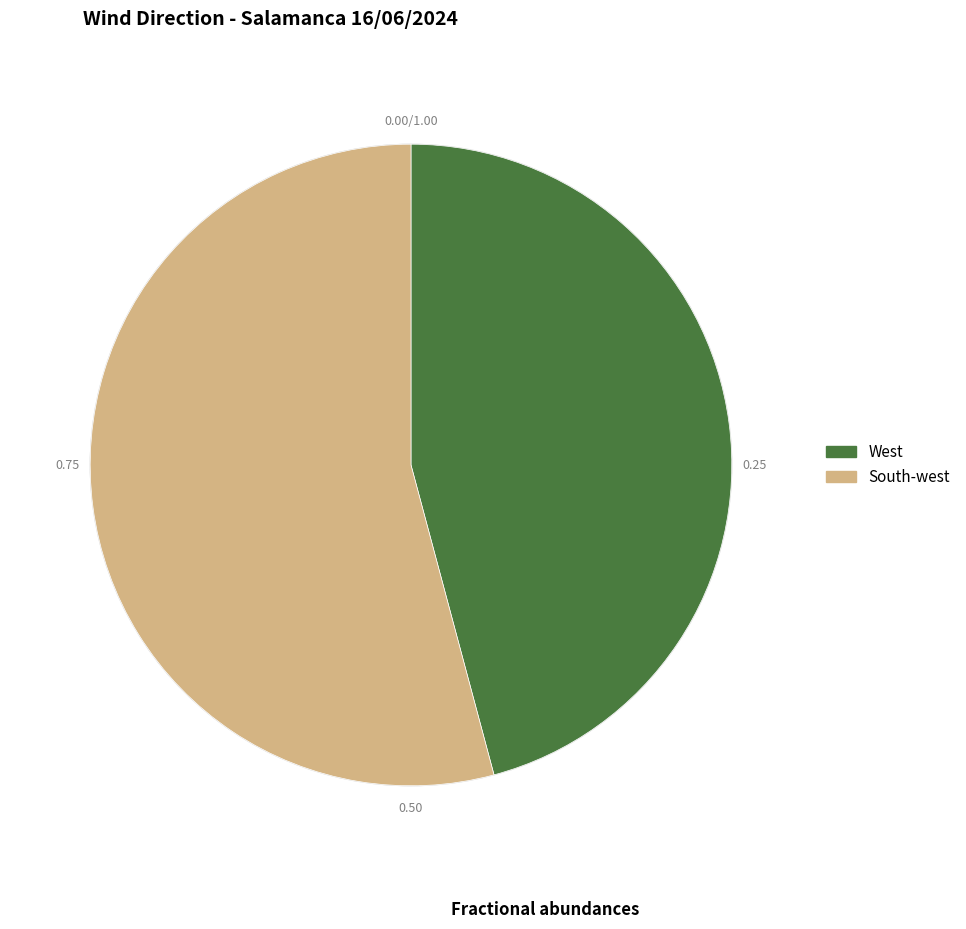

What is the smallest slice in the pie chart?

West